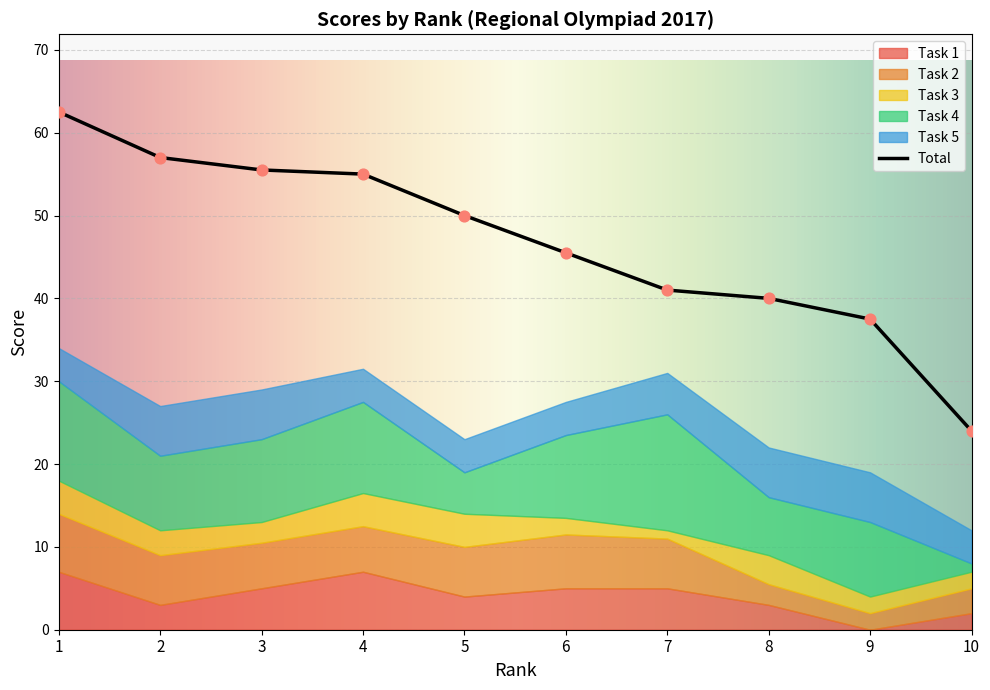

Which series reaches the maximum Y coordinate?

Total